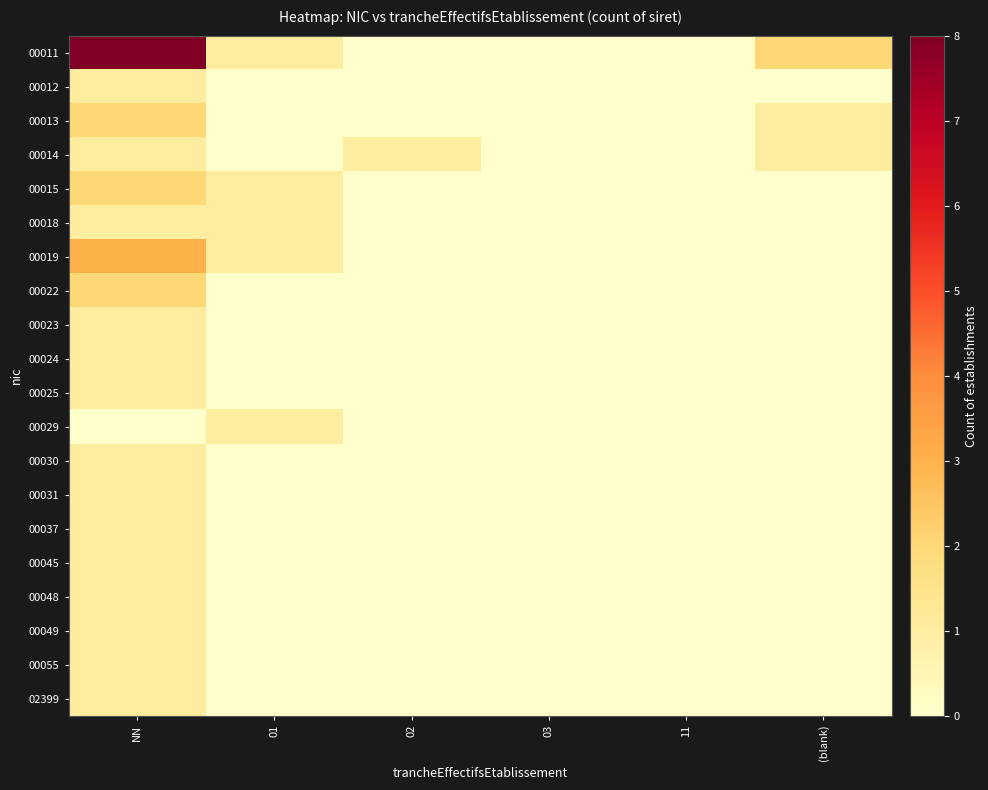

Reading left to right, extract all data points from this chart.

00011: NN=8	01=1	02=0	03=0	11=0	(blank)=2
00012: NN=1	01=0	02=0	03=0	11=0	(blank)=0
00013: NN=2	01=0	02=0	03=0	11=0	(blank)=1
00014: NN=1	01=0	02=1	03=0	11=0	(blank)=1
00015: NN=2	01=1	02=0	03=0	11=0	(blank)=0
00018: NN=1	01=1	02=0	03=0	11=0	(blank)=0
00019: NN=3	01=1	02=0	03=0	11=0	(blank)=0
00022: NN=2	01=0	02=0	03=0	11=0	(blank)=0
00023: NN=1	01=0	02=0	03=0	11=0	(blank)=0
00024: NN=1	01=0	02=0	03=0	11=0	(blank)=0
00025: NN=1	01=0	02=0	03=0	11=0	(blank)=0
00029: NN=0	01=1	02=0	03=0	11=0	(blank)=0
00030: NN=1	01=0	02=0	03=0	11=0	(blank)=0
00031: NN=1	01=0	02=0	03=0	11=0	(blank)=0
00037: NN=1	01=0	02=0	03=0	11=0	(blank)=0
00045: NN=1	01=0	02=0	03=0	11=0	(blank)=0
00048: NN=1	01=0	02=0	03=0	11=0	(blank)=0
00049: NN=1	01=0	02=0	03=0	11=0	(blank)=0
00055: NN=1	01=0	02=0	03=0	11=0	(blank)=0
02399: NN=1	01=0	02=0	03=0	11=0	(blank)=0